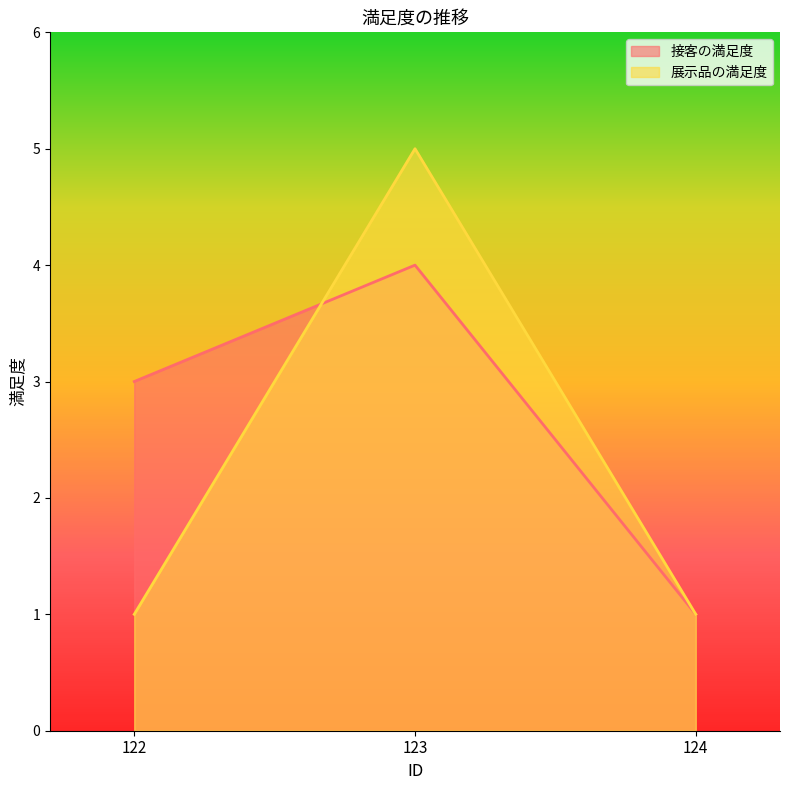

Which has a higher value, 122 or 123?

123